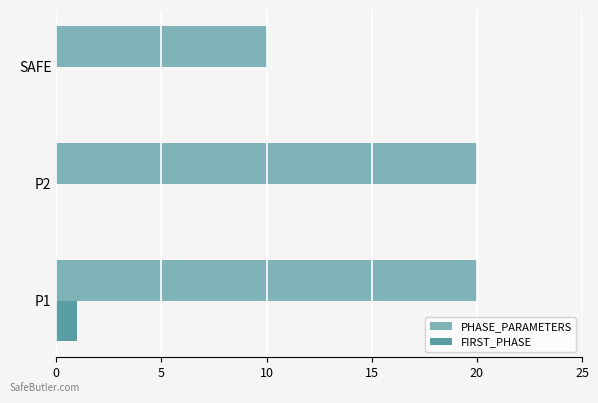

What is the total value across all series at P2?

20